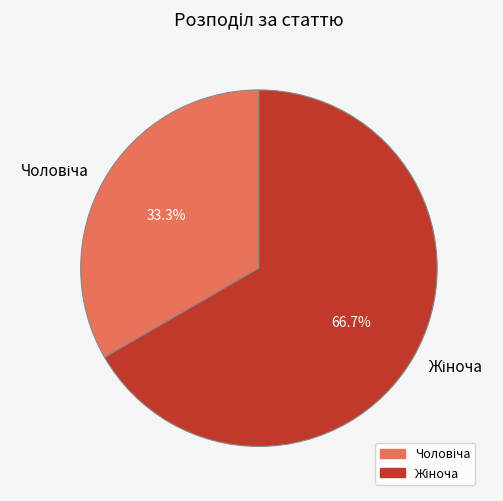

How many segments does this pie chart have?

2